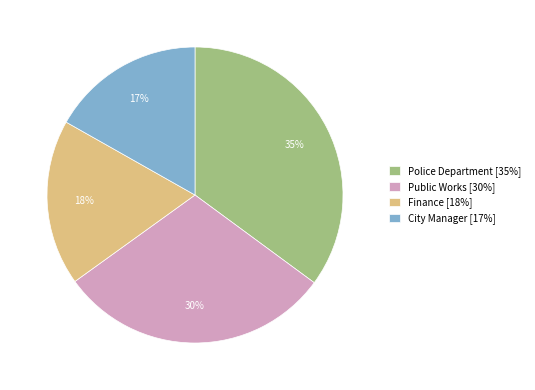

Do Police Department [35%] and City Manager [17%] together represent more than half of the pie?

Yes